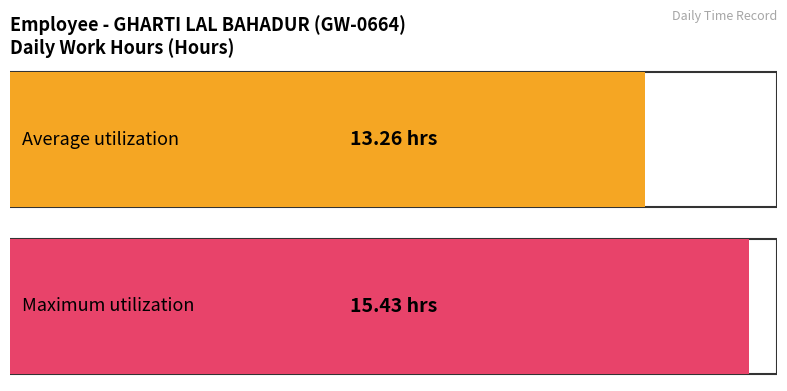

Are the bars grouped side by side (vs. stacked)?

No